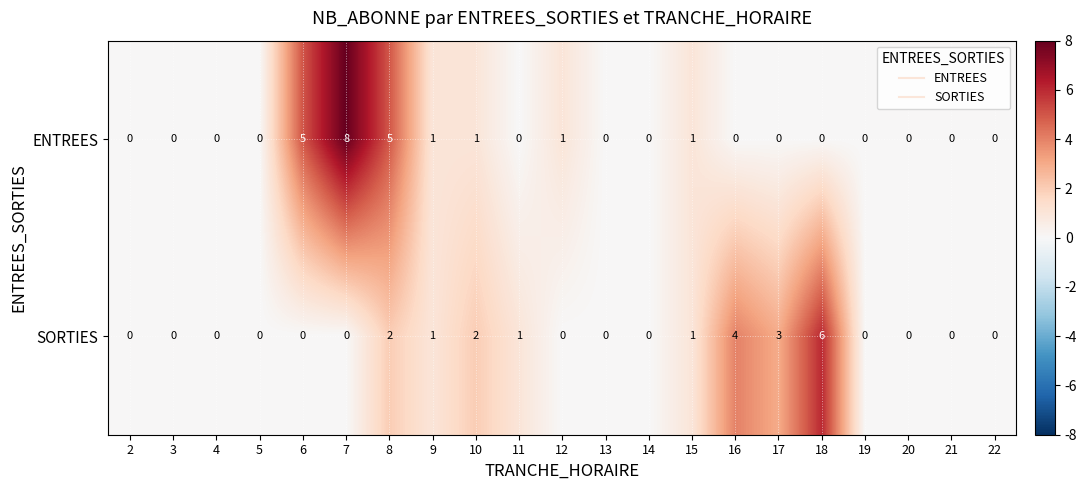

What is the highest value of the SORTIES series?

6